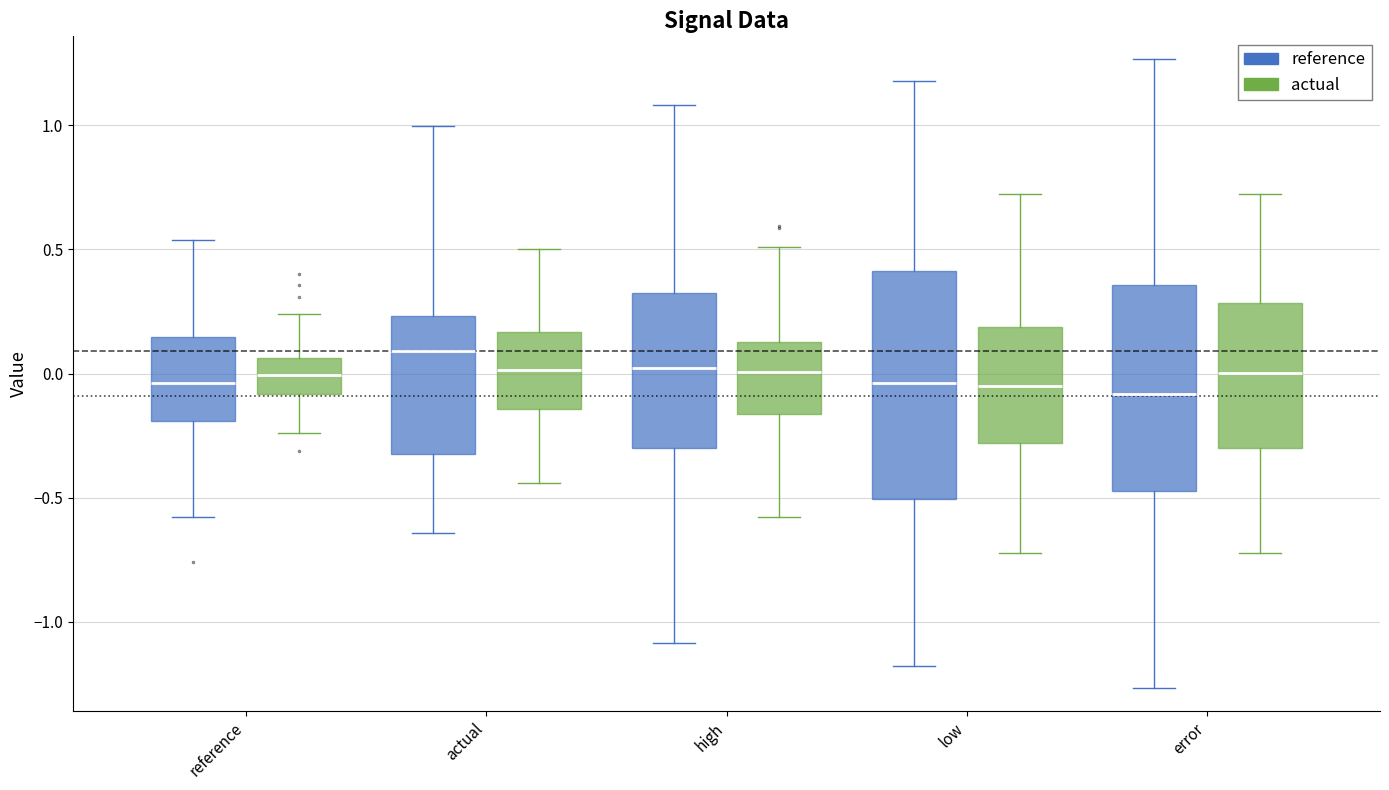

Reading left to right, transcribe this box plot: for each box, give where its median line is, the range the box spans, and where its two whiskers end, as read against the y-axis. The values are not printed on the chart, so give them approximately, as read against the axis.

reference (reference): median -0.05, box -0.20 to 0.15, whiskers -0.60 to 0.55
reference (actual): median 0.00, box -0.10 to 0.05, whiskers -0.25 to 0.25
actual (reference): median 0.10, box -0.35 to 0.25, whiskers -0.65 to 1.00
actual (actual): median 0.00, box -0.15 to 0.15, whiskers -0.45 to 0.50
high (reference): median 0.00, box -0.30 to 0.30, whiskers -1.10 to 1.10
high (actual): median 0.00, box -0.15 to 0.15, whiskers -0.60 to 0.50
low (reference): median -0.05, box -0.50 to 0.40, whiskers -1.20 to 1.20
low (actual): median -0.05, box -0.30 to 0.20, whiskers -0.70 to 0.70
error (reference): median -0.10, box -0.45 to 0.35, whiskers -1.25 to 1.25
error (actual): median 0.00, box -0.30 to 0.30, whiskers -0.70 to 0.70